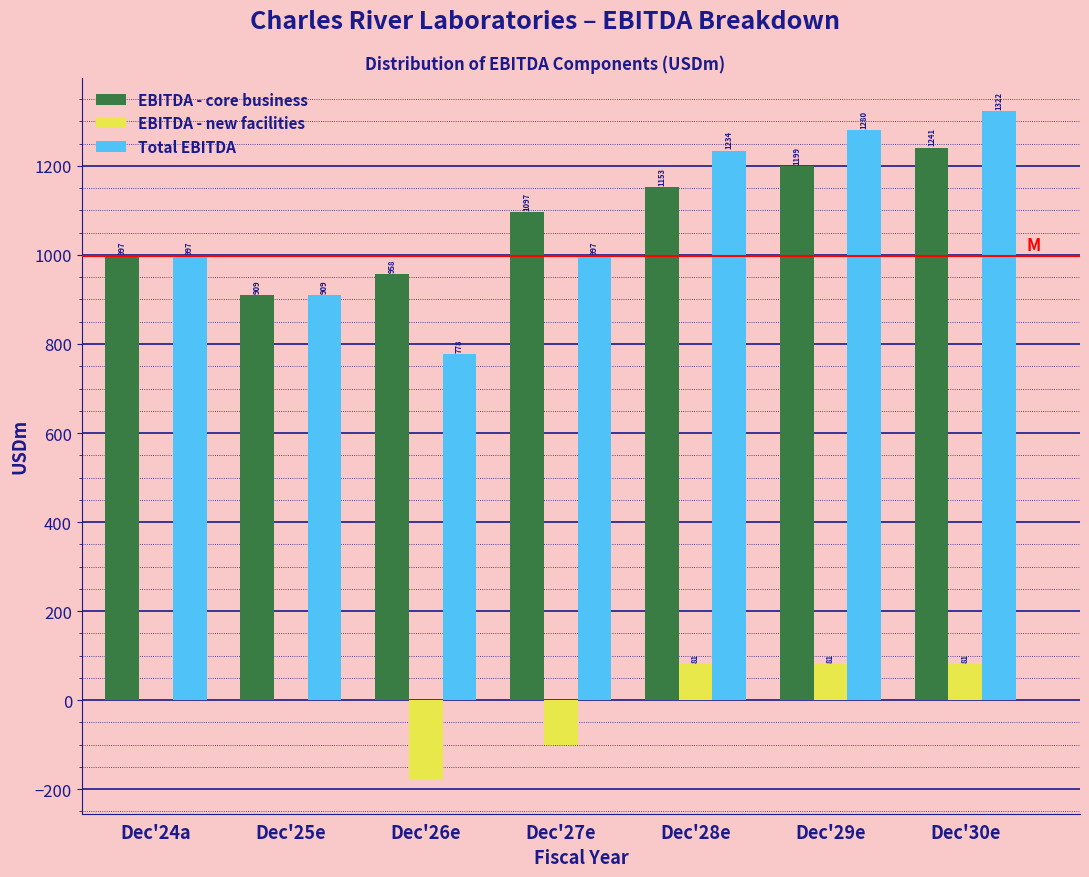

The value of Total EBITDA at Dec'26e is 1035.0. True or false?

False